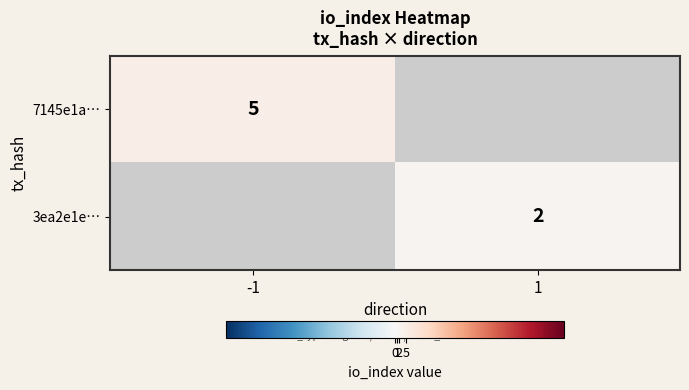

At how many categories does at least one series exceed 3?

1